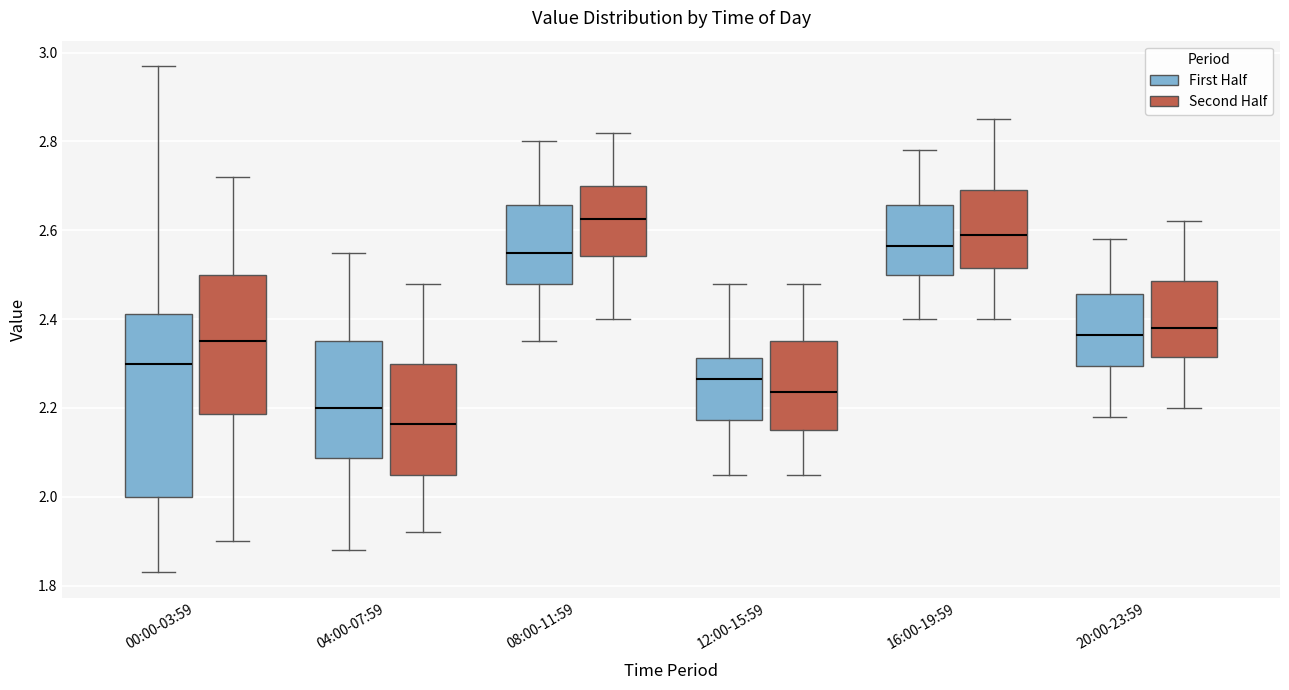

Reading left to right, transcribe this box plot: for each box, give where its median line is, the range the box spans, and where its two whiskers end, as read against the y-axis. The values are not printed on the chart, so give them approximately, as read against the axis.

00:00-03:59 (First Half): median 2.30, box 2.00 to 2.42, whiskers 1.84 to 2.98
00:00-03:59 (Second Half): median 2.36, box 2.18 to 2.50, whiskers 1.90 to 2.72
04:00-07:59 (First Half): median 2.20, box 2.08 to 2.36, whiskers 1.88 to 2.56
04:00-07:59 (Second Half): median 2.16, box 2.06 to 2.30, whiskers 1.92 to 2.48
08:00-11:59 (First Half): median 2.56, box 2.48 to 2.66, whiskers 2.36 to 2.80
08:00-11:59 (Second Half): median 2.62, box 2.54 to 2.70, whiskers 2.40 to 2.82
12:00-15:59 (First Half): median 2.26, box 2.18 to 2.32, whiskers 2.06 to 2.48
12:00-15:59 (Second Half): median 2.24, box 2.16 to 2.36, whiskers 2.06 to 2.48
16:00-19:59 (First Half): median 2.56, box 2.50 to 2.66, whiskers 2.40 to 2.78
16:00-19:59 (Second Half): median 2.60, box 2.52 to 2.70, whiskers 2.40 to 2.86
20:00-23:59 (First Half): median 2.36, box 2.30 to 2.46, whiskers 2.18 to 2.58
20:00-23:59 (Second Half): median 2.38, box 2.32 to 2.48, whiskers 2.20 to 2.62